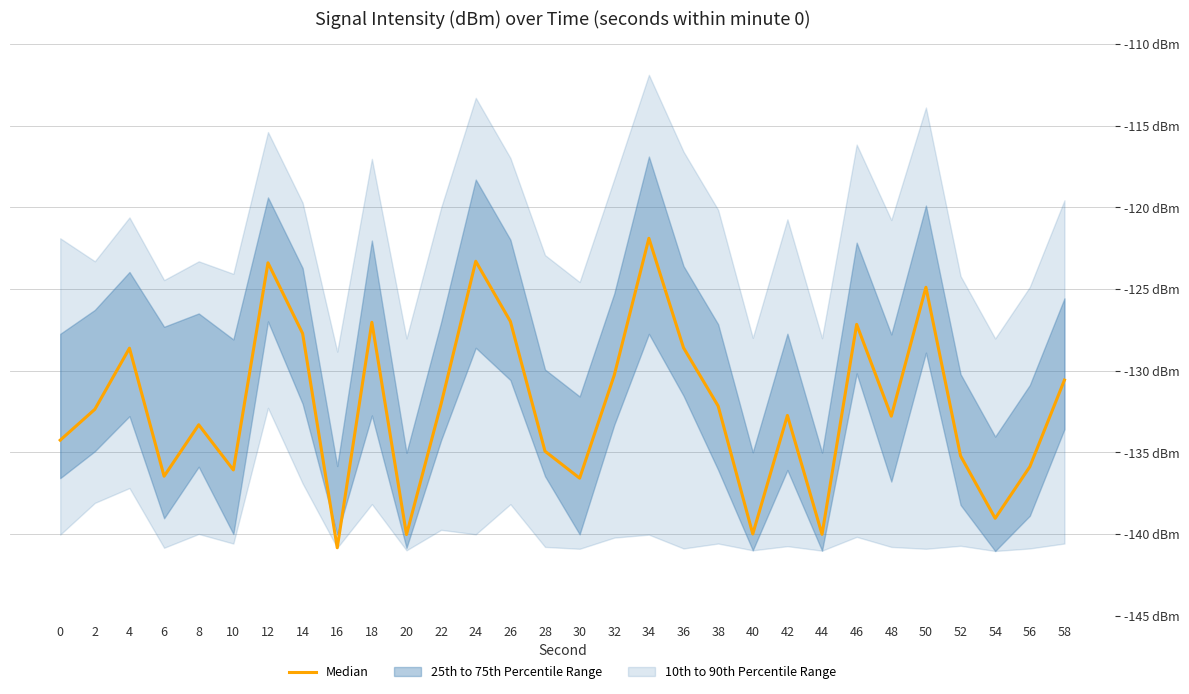

Reading right to left, what are all the values shown in this chart?

-130.6	-135.9	-139.0	-135.2	-124.9	-132.8	-127.2	-140.0	-132.7	-140.0	-132.2	-128.6	-121.9	-130.3	-136.6	-134.9	-127.0	-123.3	-132.0	-140.0	-127.0	-140.8	-127.7	-123.4	-136.1	-133.3	-136.5	-128.6	-132.4	-134.2